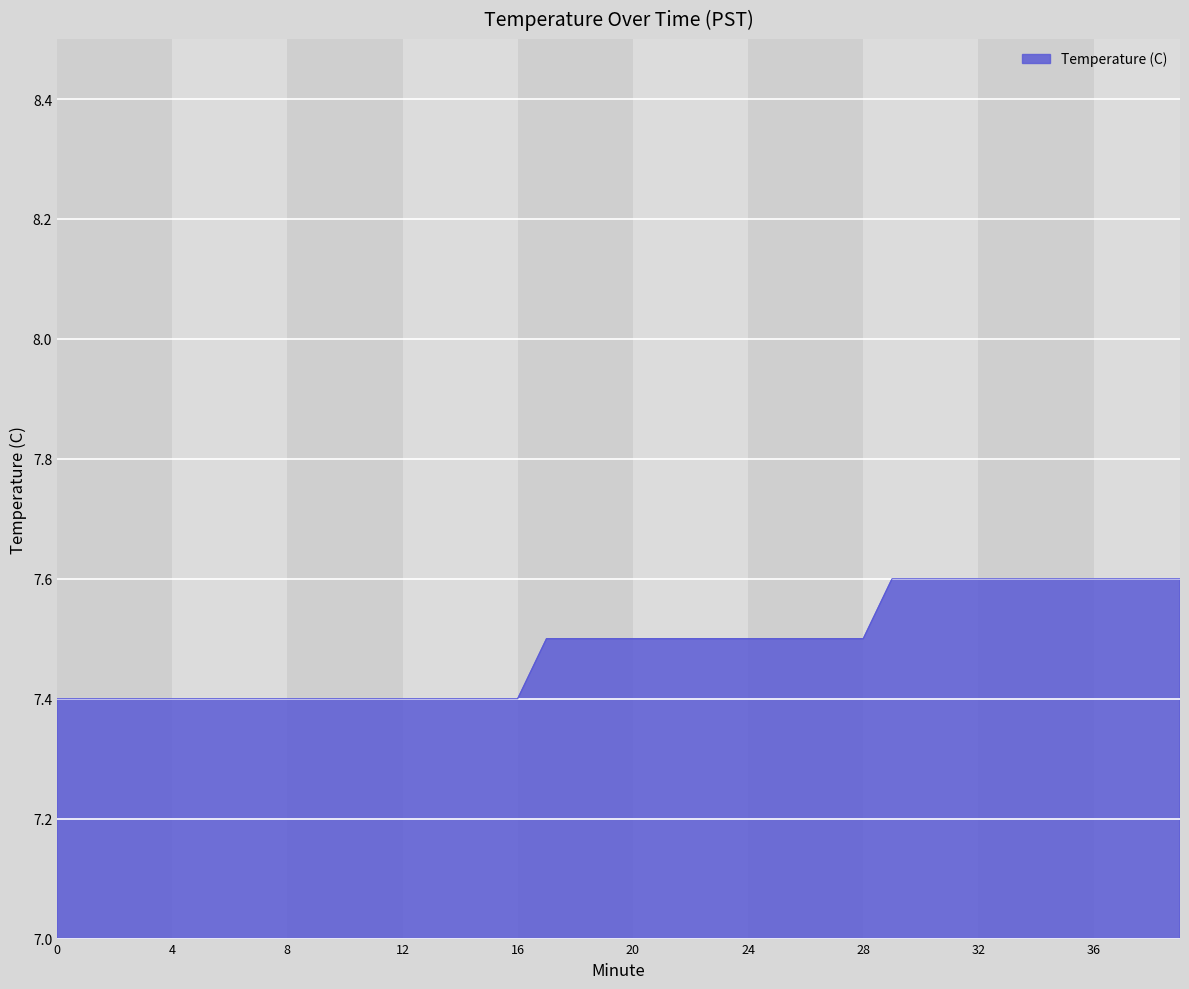

What is the difference between the maximum and minimum values?

0.2